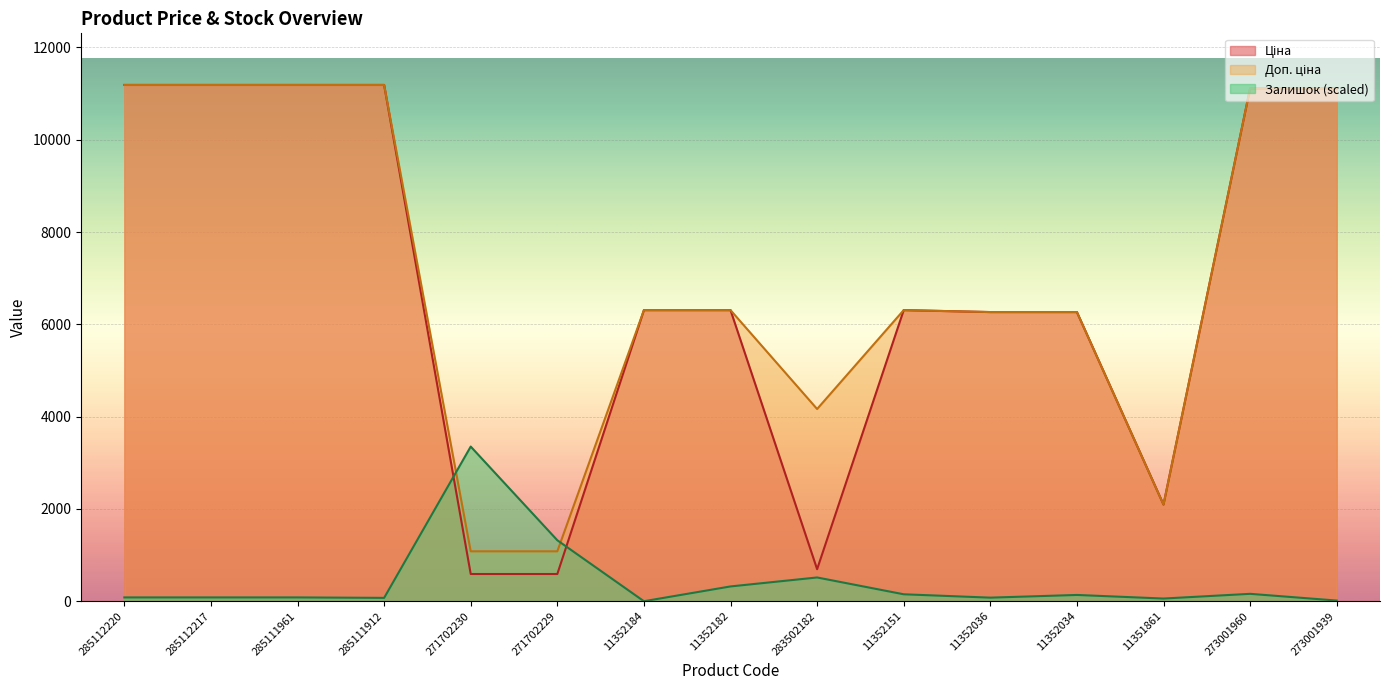

What are all the series names shown in the legend?

Ціна, Доп. ціна, Залишок